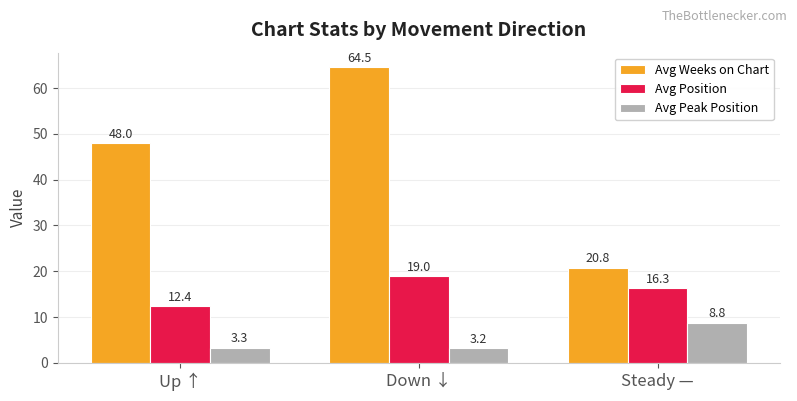

At which category does the chart reach its peak across all series?

Down ↓